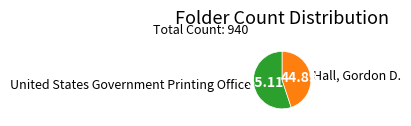

What is the ratio of the value at Hall, Gordon D. to the value at United States Government Printing Office?

0.8